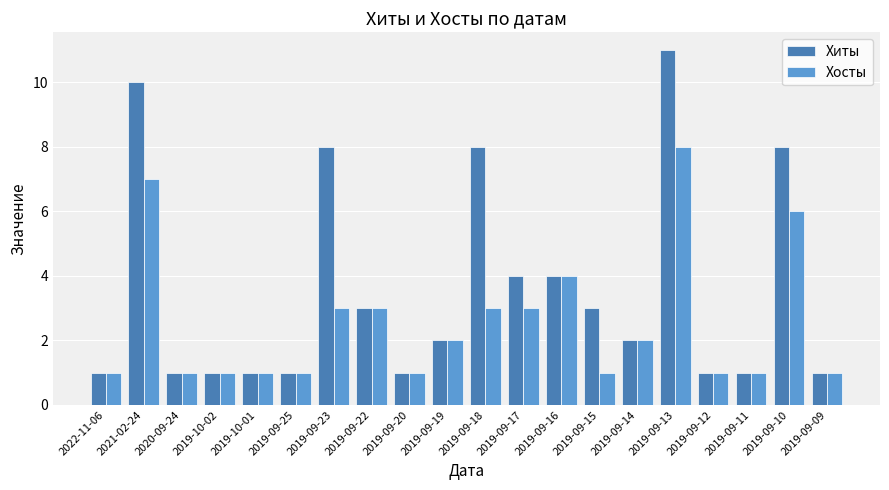

How many categories are shown in the chart?

20